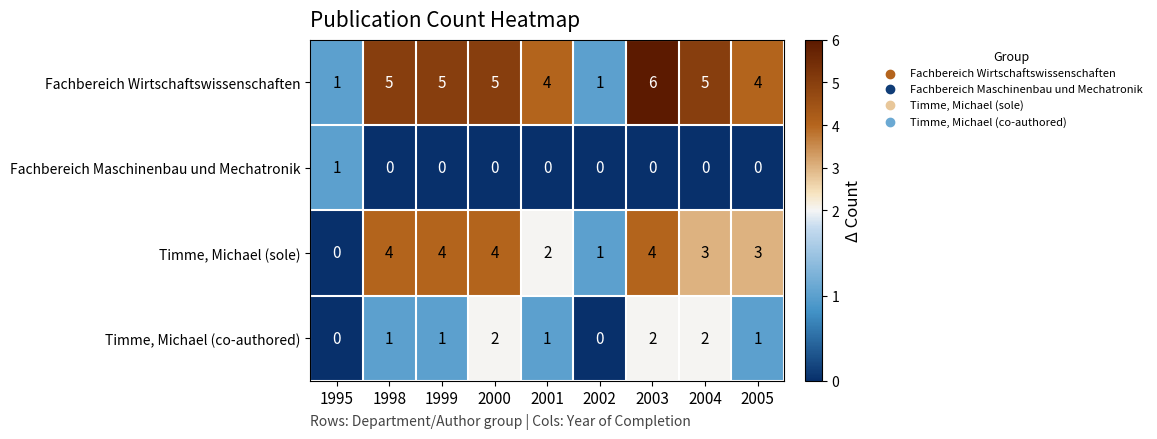

What is the difference between the maximum and minimum values in the Timme, Michael (sole) series?

4